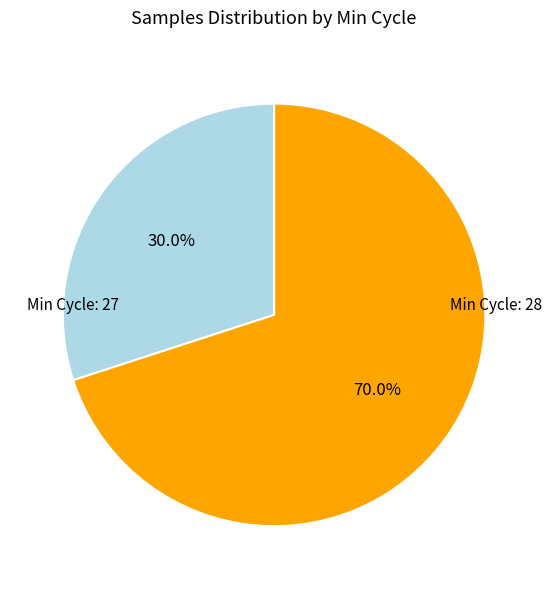

Is there a majority slice in this chart?

Yes